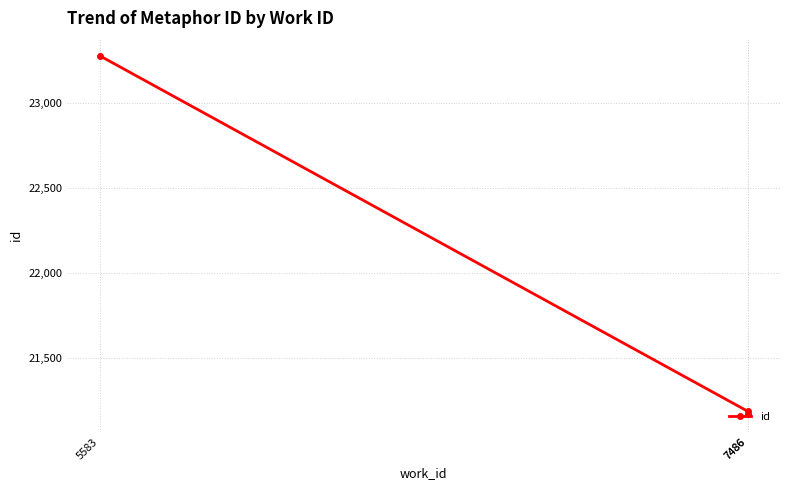

What is the ratio of the value at 7486 to the value at 5583?

0.9